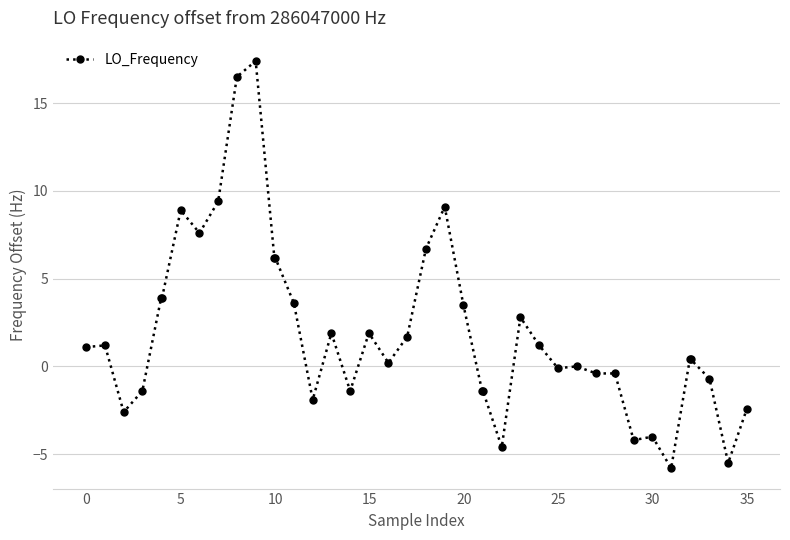

True or false: there are more than 0 points higher than both neighbors.

True